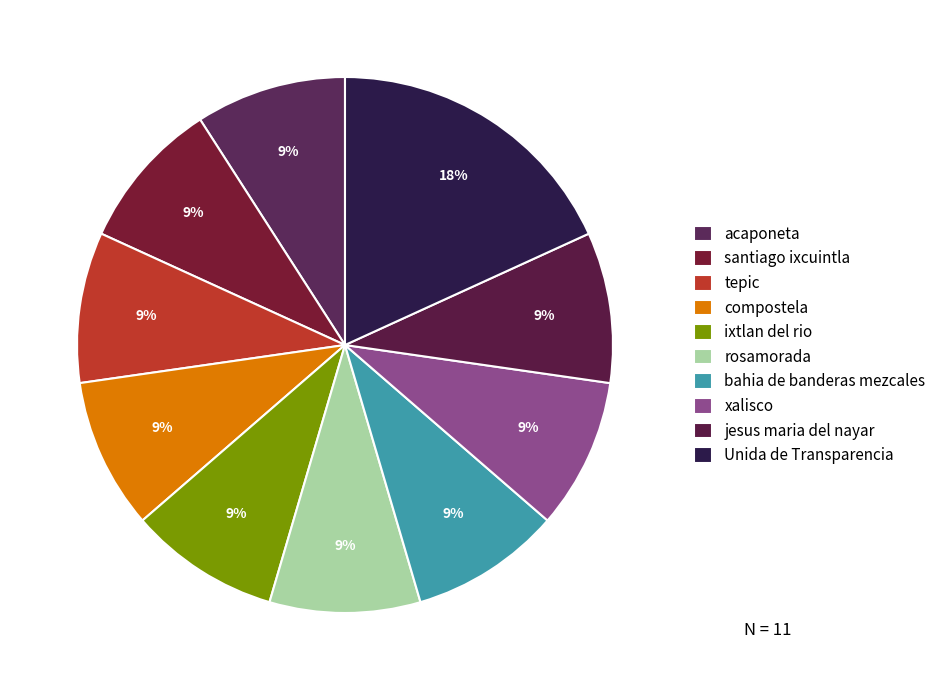

How many segments does this pie chart have?

10